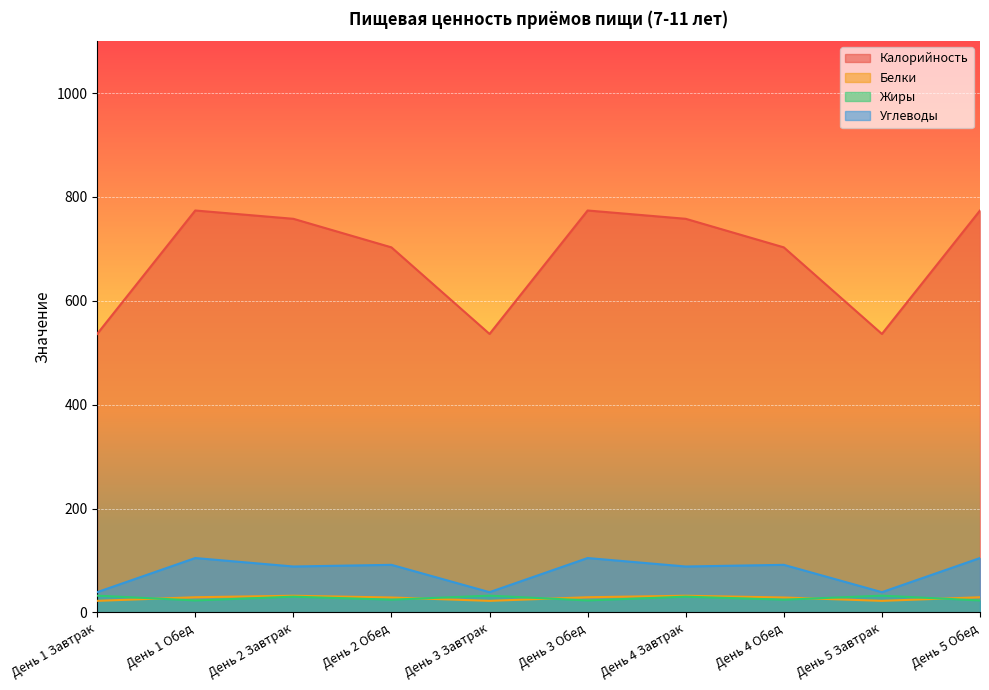

What is the sum of the Углеводы values at День 1 Обед and День 1 Завтрак?

143.9